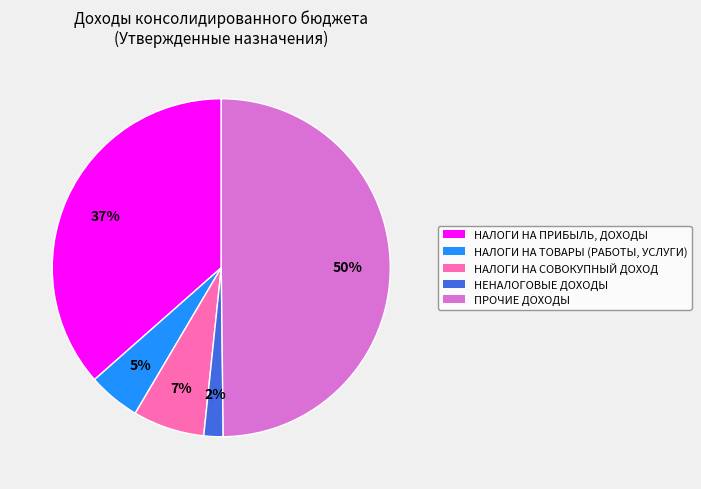

True or false: НАЛОГИ НА ПРИБЫЛЬ, ДОХОДЫ accounts for 37% of the total.

True